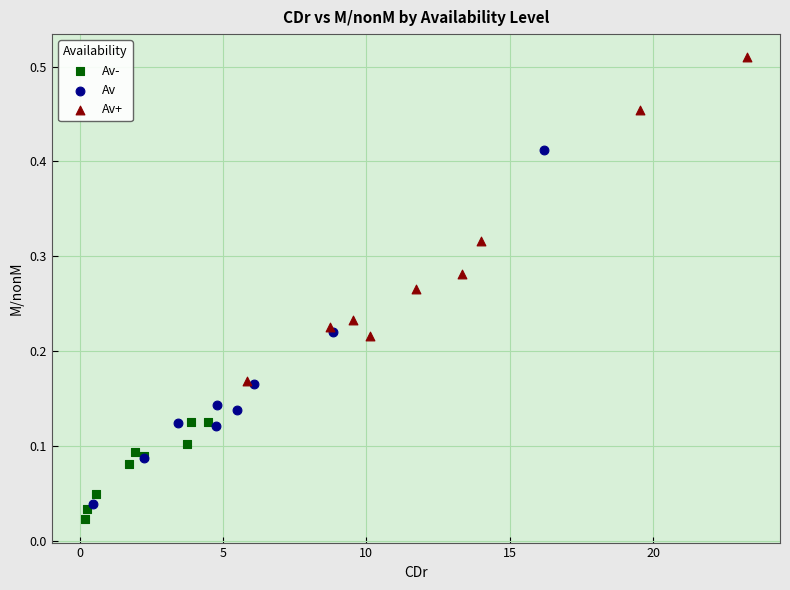

Which series reaches the maximum Y coordinate?

Av+